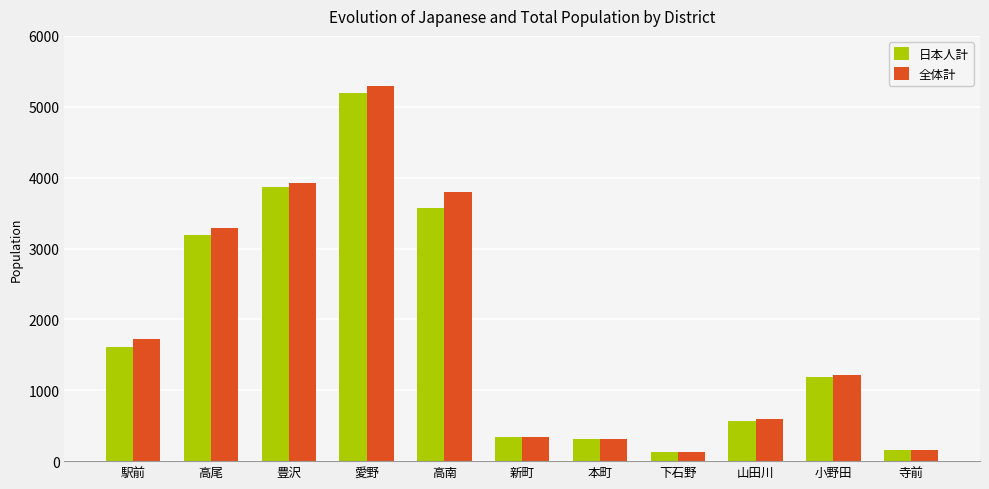

Which category has the highest value in the 日本人計 series?

愛野